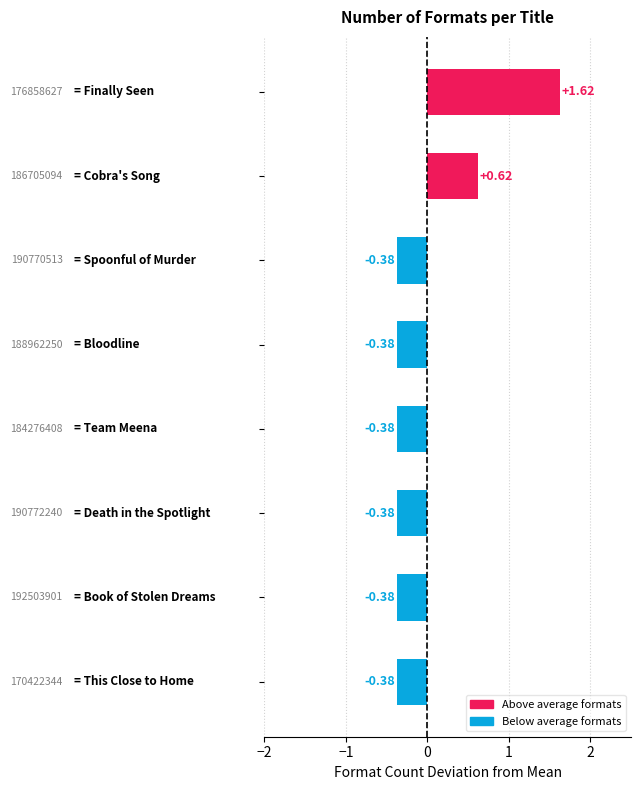

What is the difference between the maximum and minimum values?

2.0